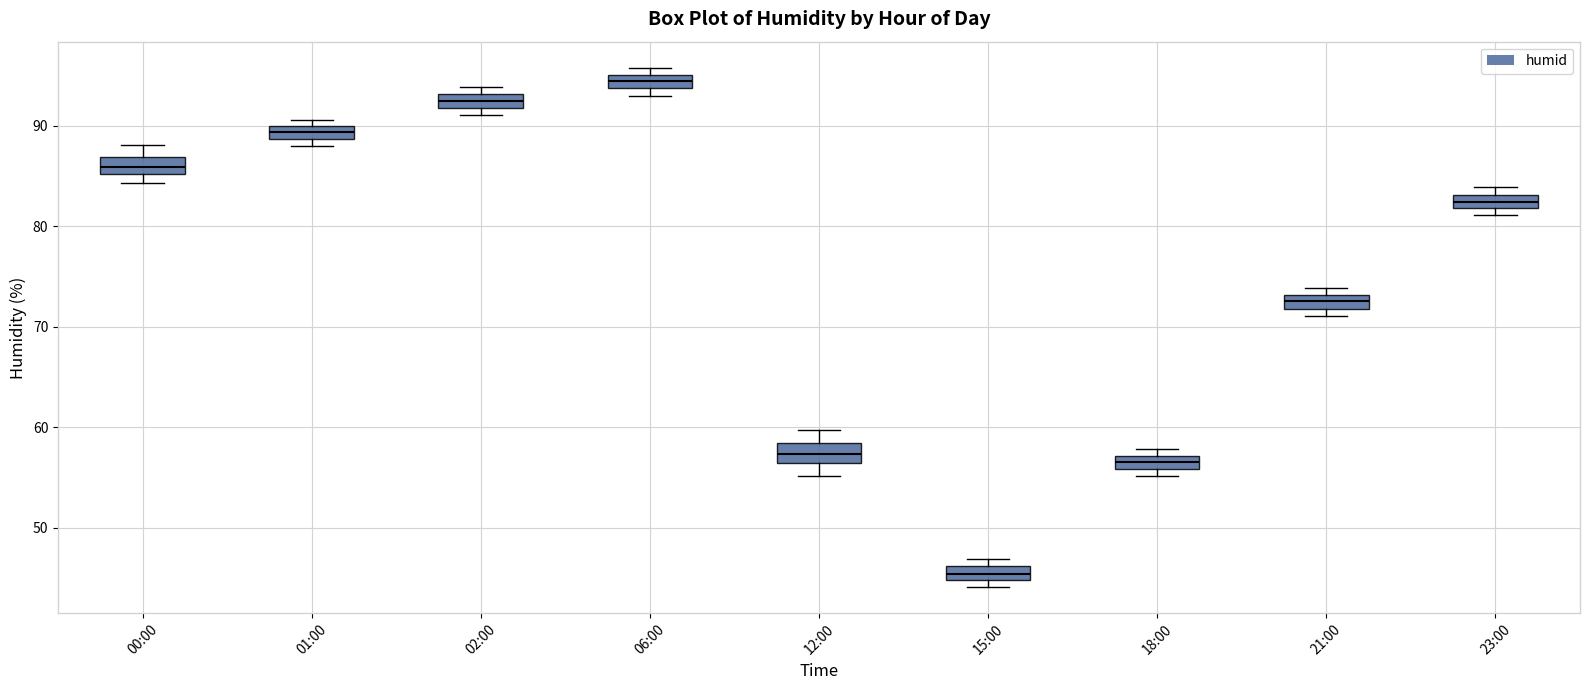

Which box has the highest median line?

06:00